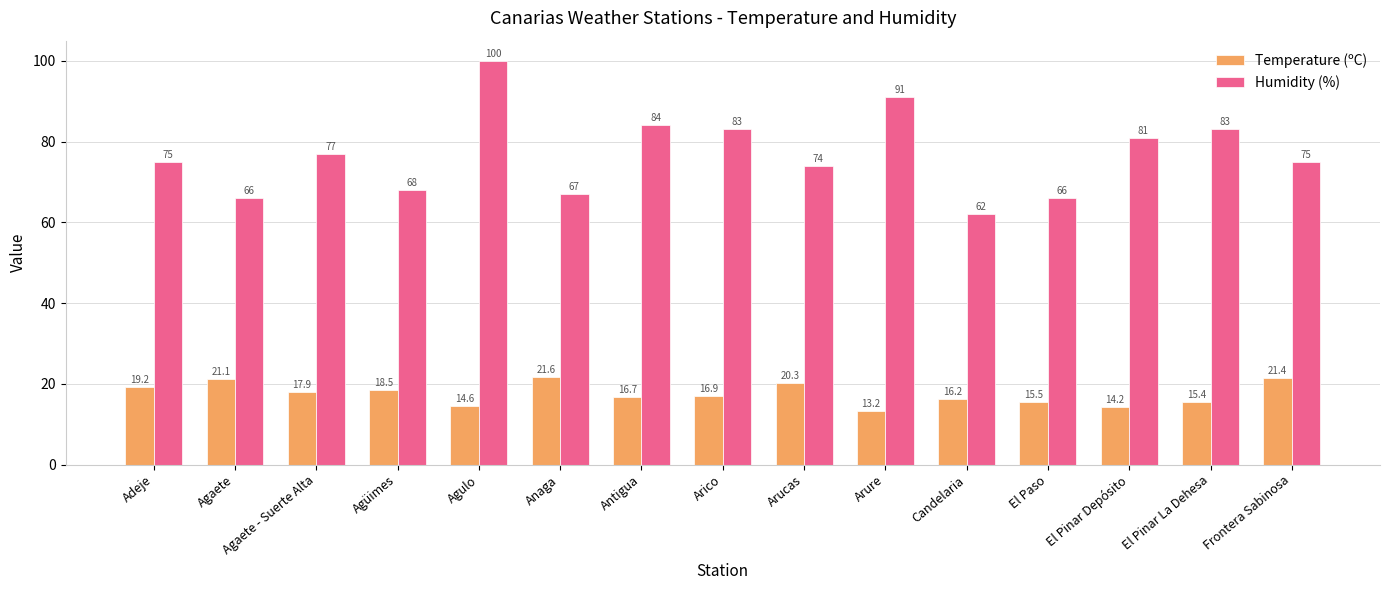

At which label is Humidity (%) closest to 81?

El Pinar Depósito